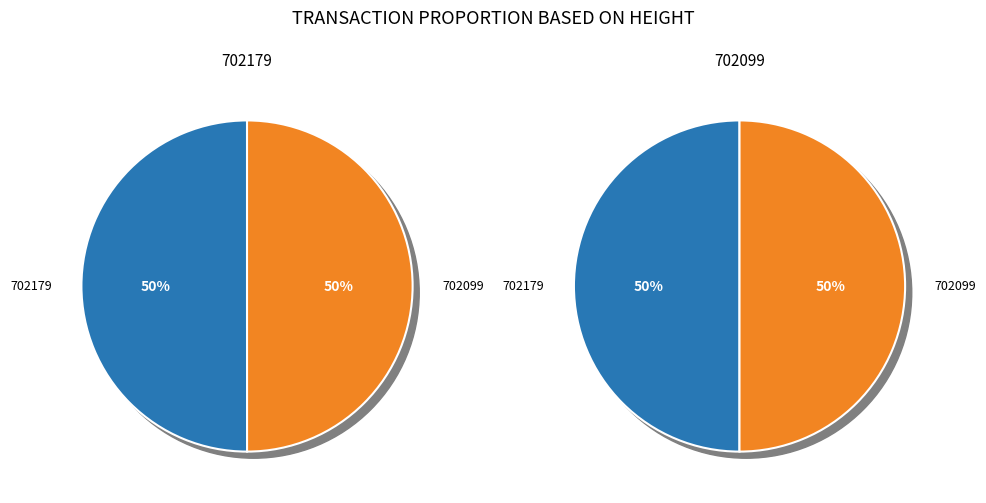

Which series changed the most between 702179 and 702099?

702179